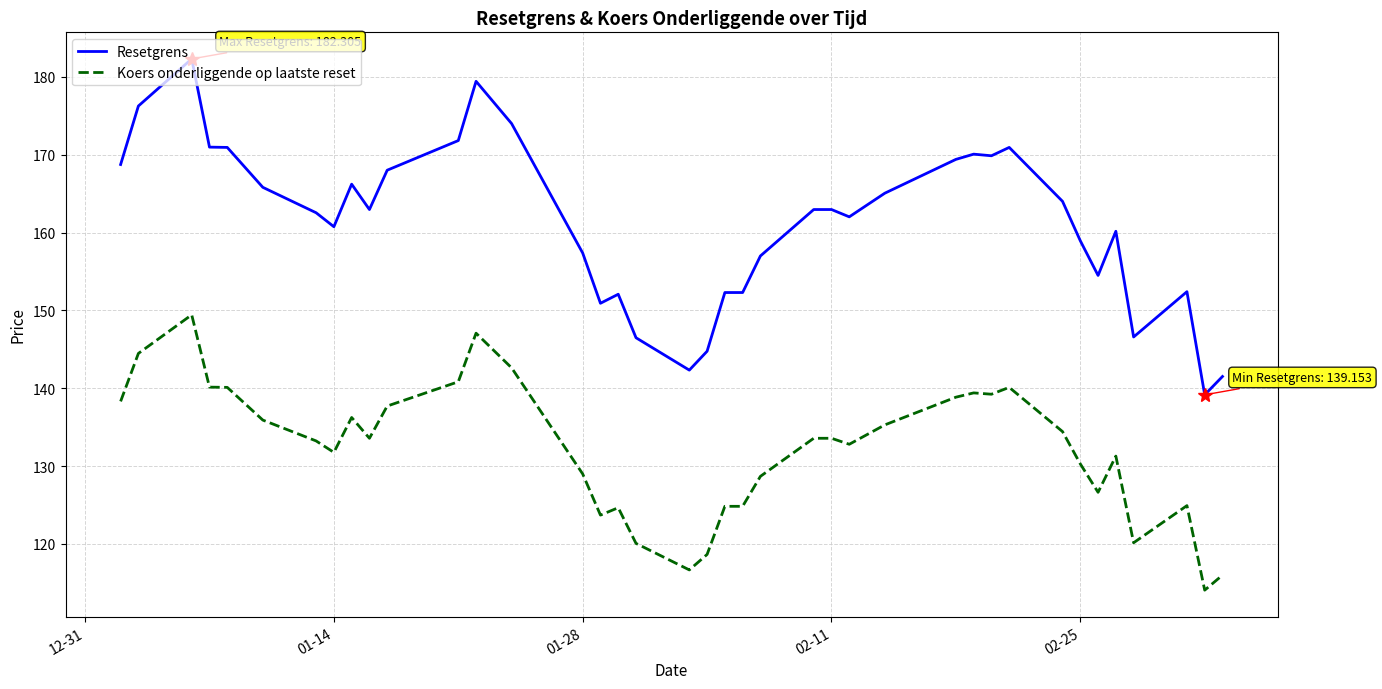

Which series has the largest total across all categories?

Resetgrens